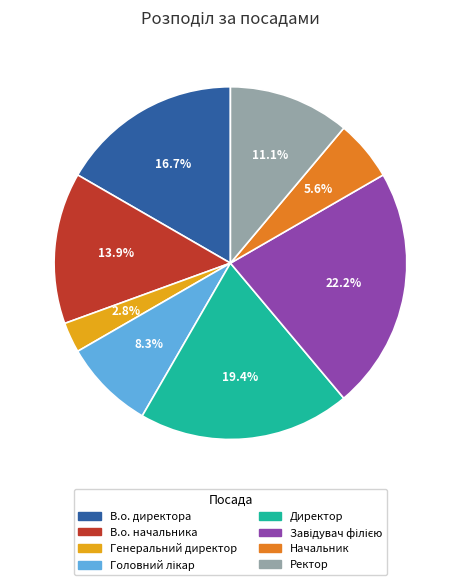

Which category has the smallest portion of the pie?

Генеральний директор